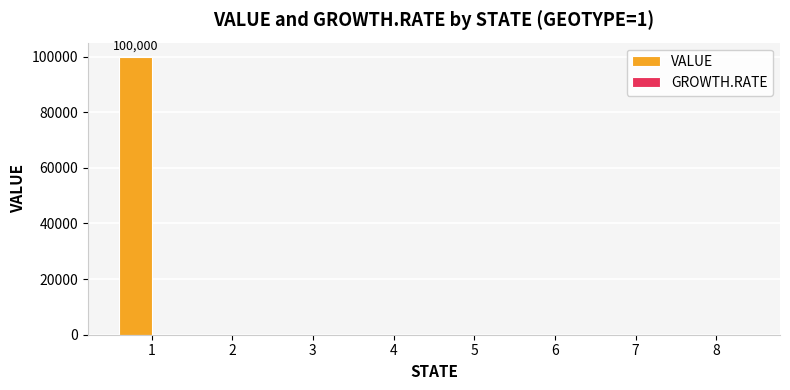

Reading right to left, what are all the values shown in this chart?

8=0	7=0	6=0	5=0	4=0	3=0	2=0	1=100000